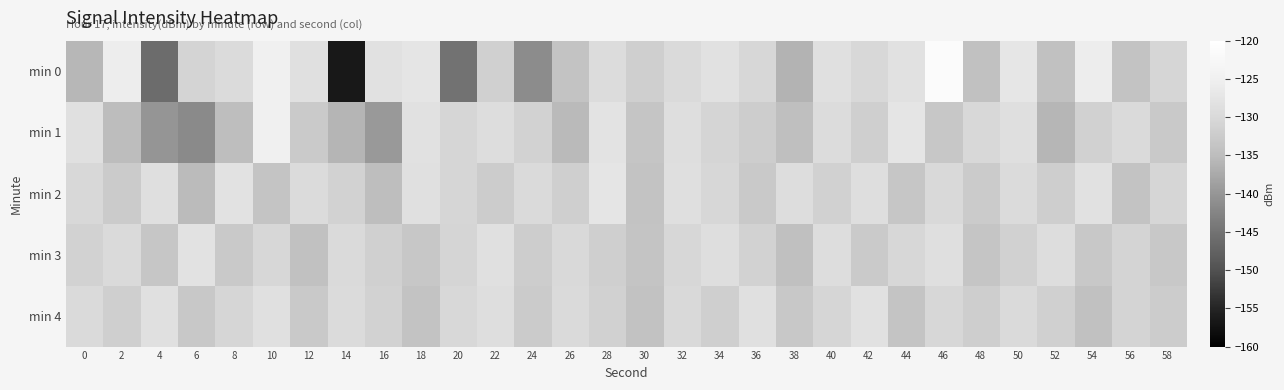

Which label corresponds to the largest value in the chart?

46